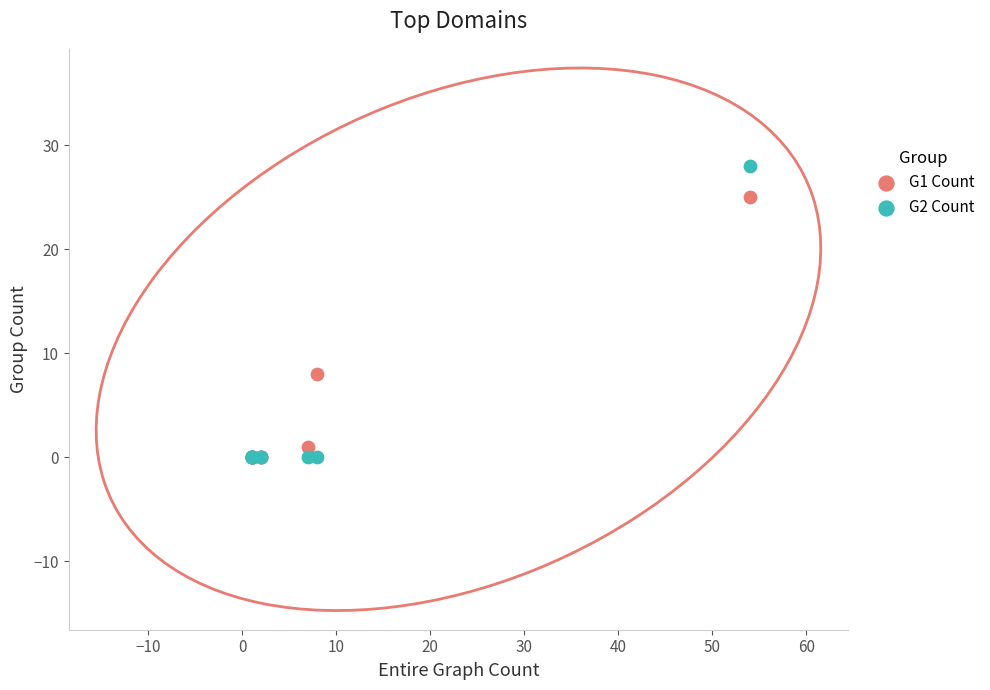

Across all series, what Y value is closest to 14?

8